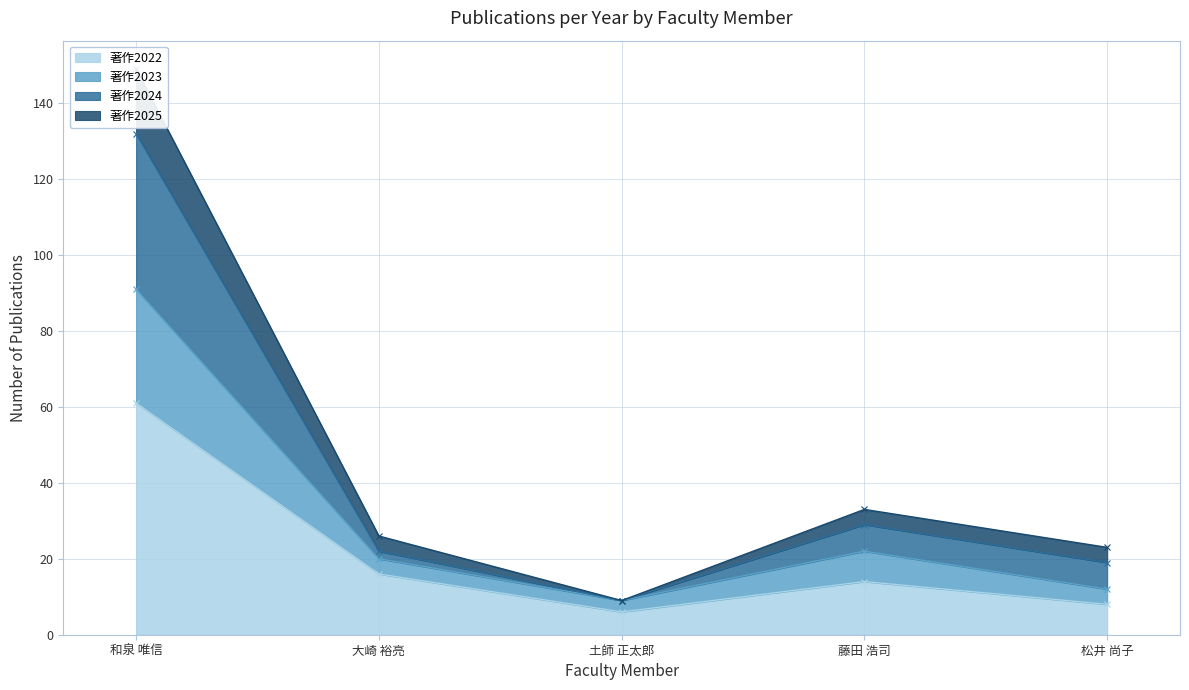

What is the highest value of the 著作2022 series?

61